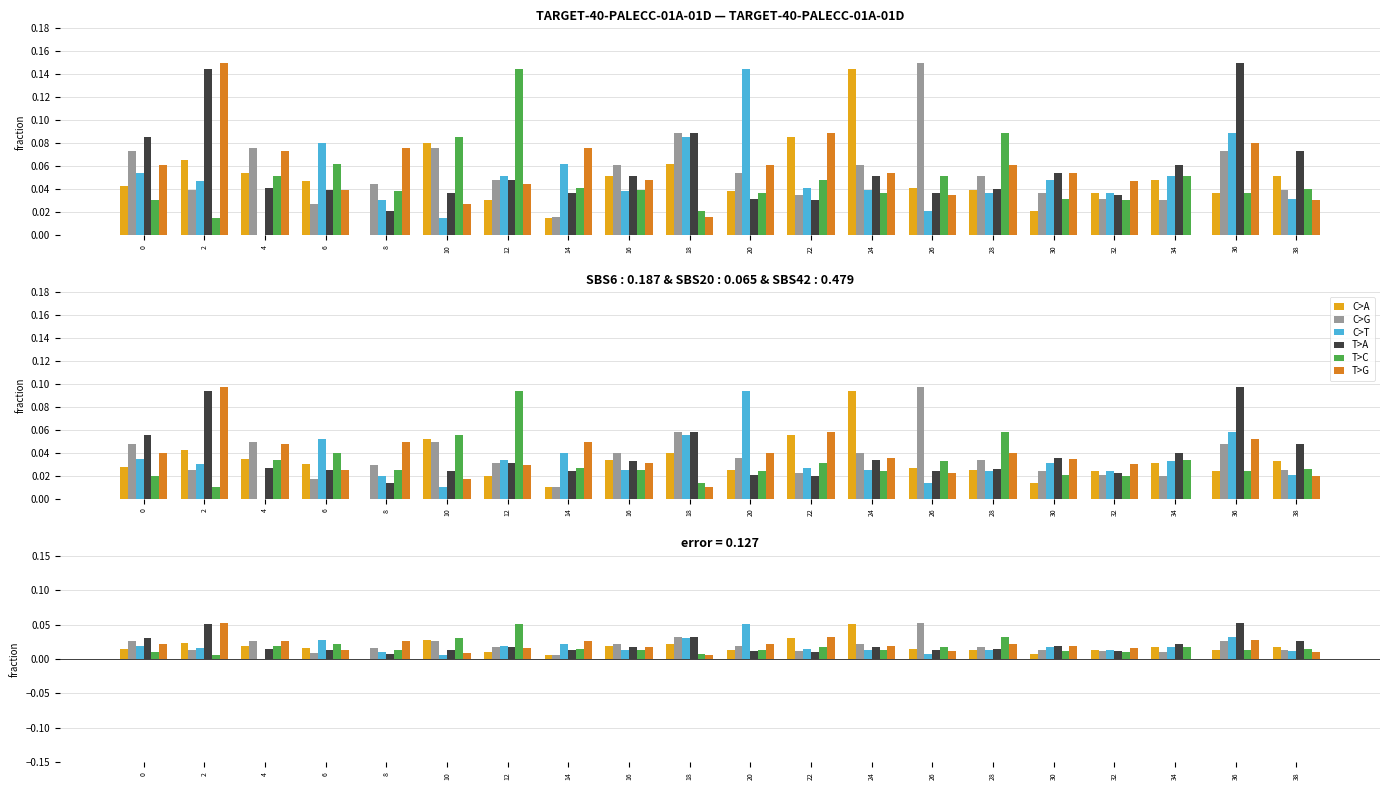

Reading right to left, transcribe all the data shown in this chart.

C>A: 0.0	0.0	0.0	0.0	0.0	0.0	0.0	0.1	0.0	0.0	0.0	0.0	0.0	0.0	0.0	0.0	0.0	0.0	0.0	0.0
C>G: 0.0	0.0	0.0	0.0	0.0	0.0	0.1	0.0	0.0	0.0	0.0	0.0	0.0	0.0	0.0	0.0	0.0	0.0	0.0	0.0
C>T: 0.0	0.0	0.0	0.0	0.0	0.0	0.0	0.0	0.0	0.1	0.0	0.0	0.0	0.0	0.0	0.0	0.0	0.0	0.0	0.0
T>A: 0.0	0.1	0.0	0.0	0.0	0.0	0.0	0.0	0.0	0.0	0.0	0.0	0.0	0.0	0.0	0.0	0.0	0.0	0.1	0.0
T>C: 0.0	0.0	0.0	0.0	0.0	0.0	0.0	0.0	0.0	0.0	0.0	0.0	0.0	0.1	0.0	0.0	0.0	0.0	0.0	0.0
T>G: 0.0	0.0	0.0	0.0	0.0	0.0	0.0	0.0	0.0	0.0	0.0	0.0	0.0	0.0	0.0	0.0	0.0	0.0	0.1	0.0